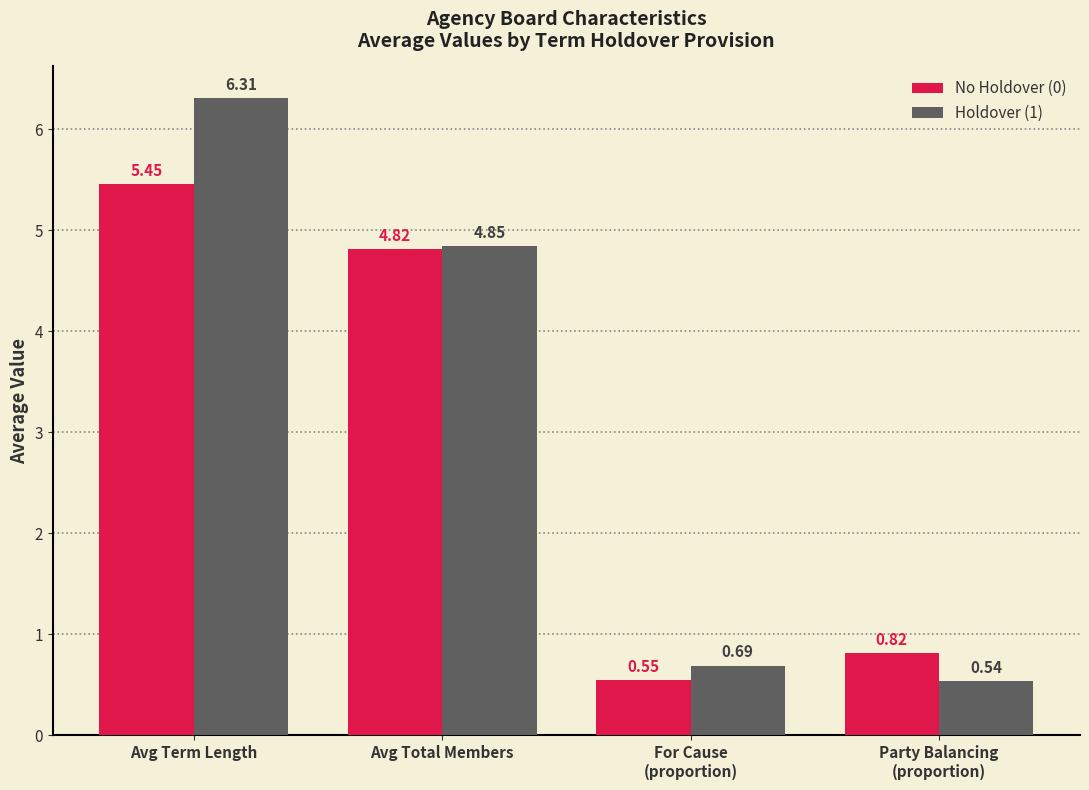

At Party Balancing
(proportion), list the series in order from largest to smallest.

No Holdover (0), Holdover (1)